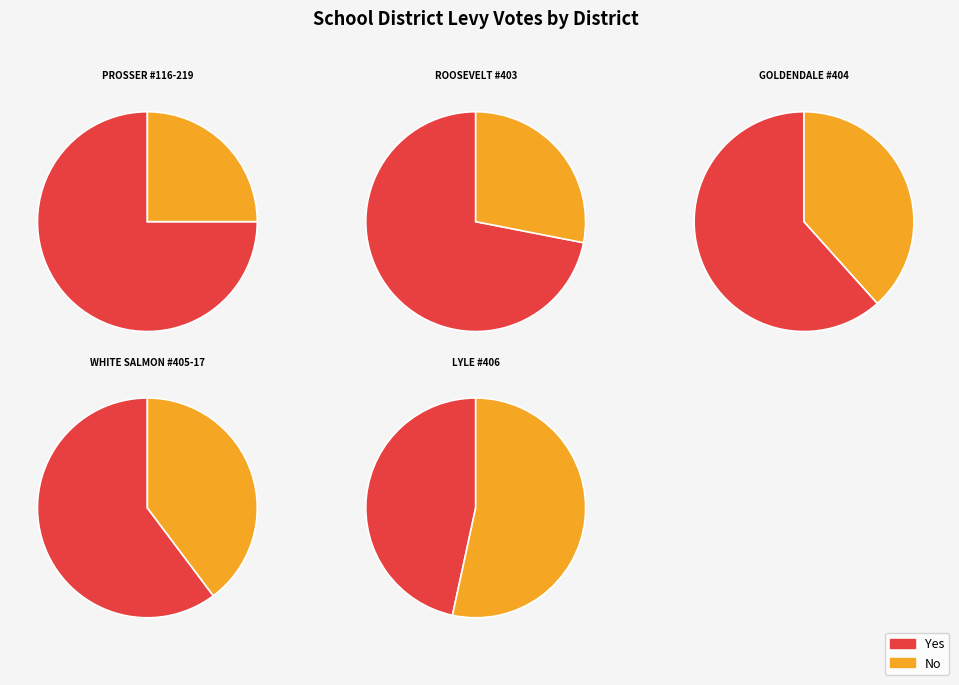

To the nearest percent, what portion does WHITE SALMON #405-17 represent?

35%